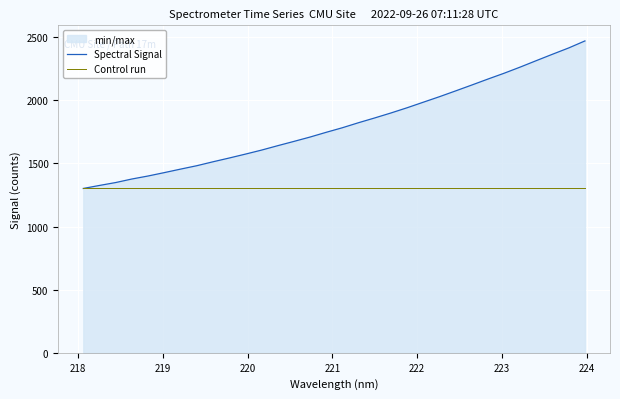

What is the greatest value displayed?

2469.6